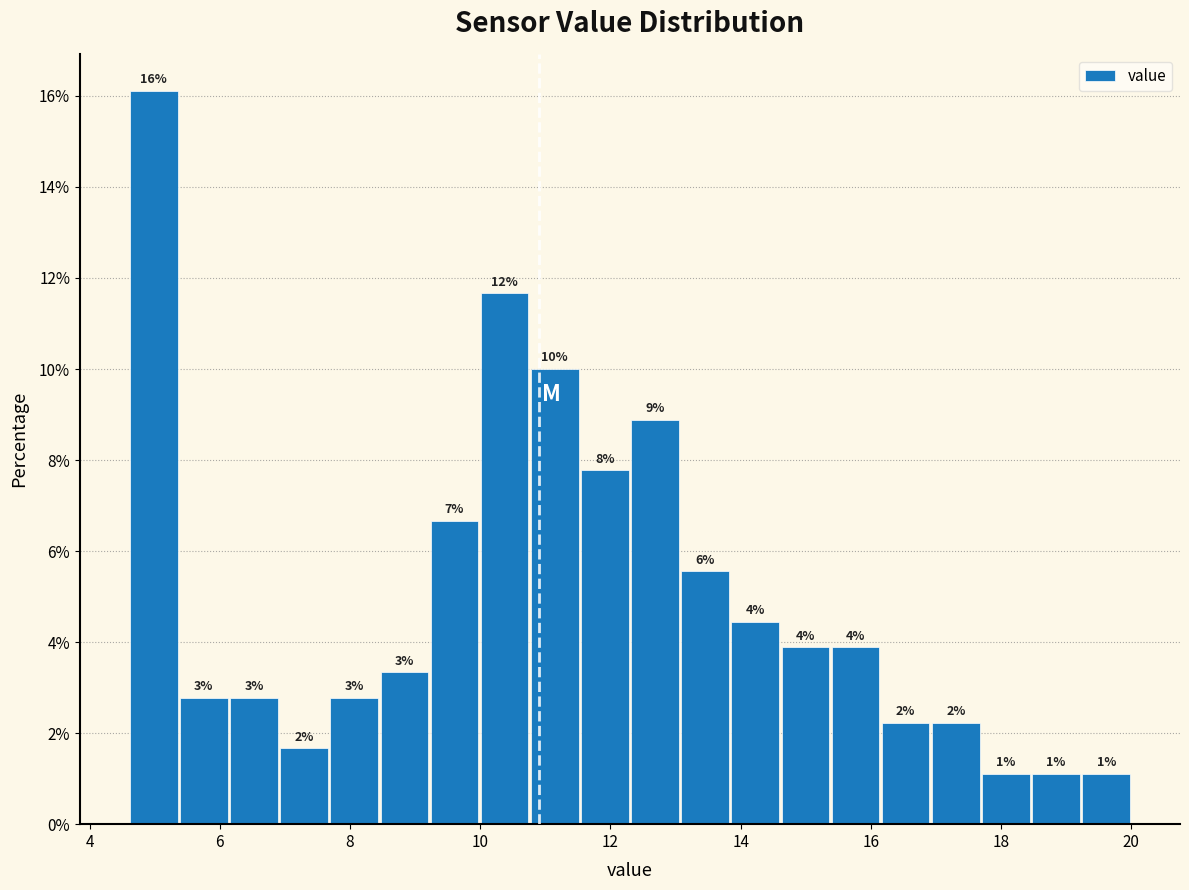

Read against the x-axis, roughly where is the centre of the tallest bar?

5.0